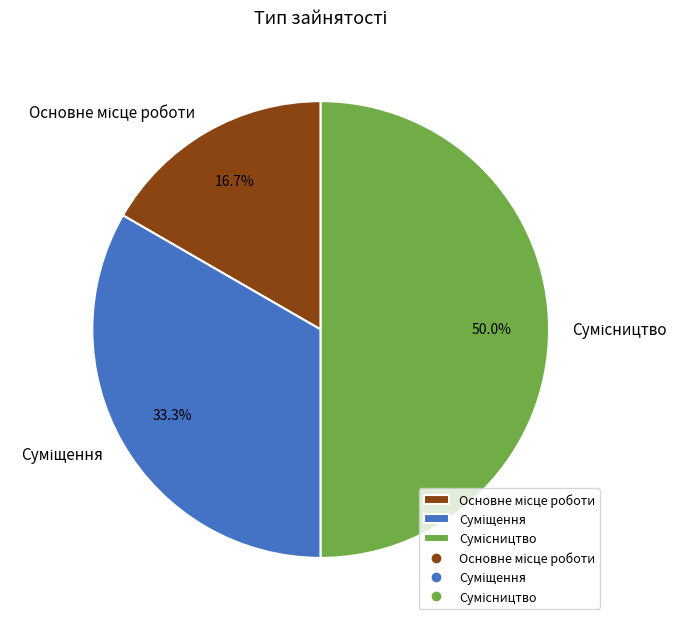

To the nearest percent, what is the difference between the largest and smallest slice percentages?

33%